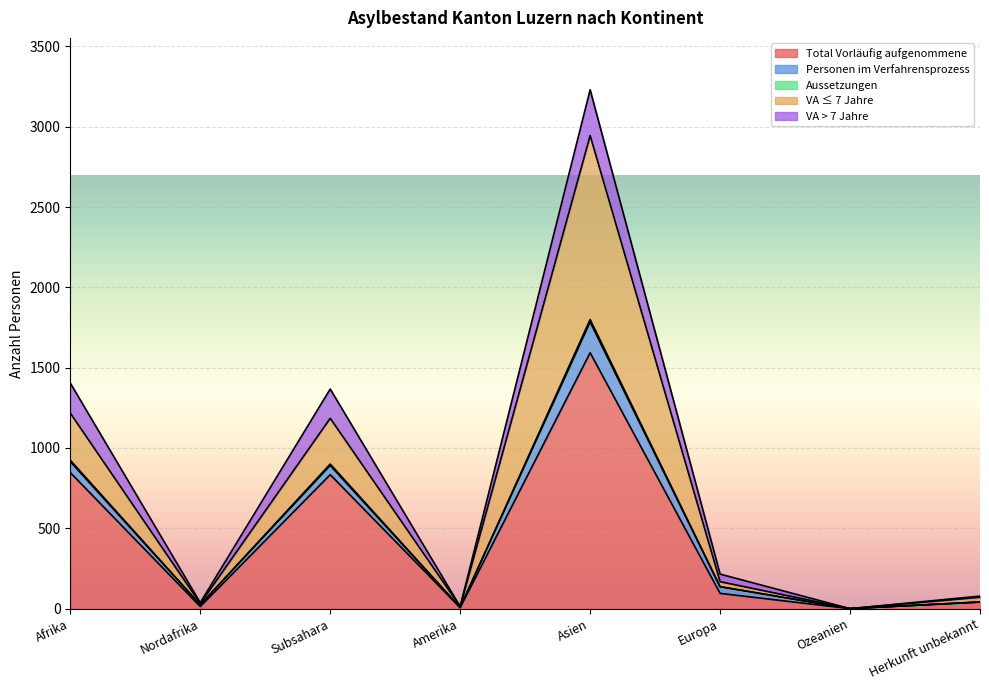

At which category does Aussetzungen reach its first local peak?

Subsahara